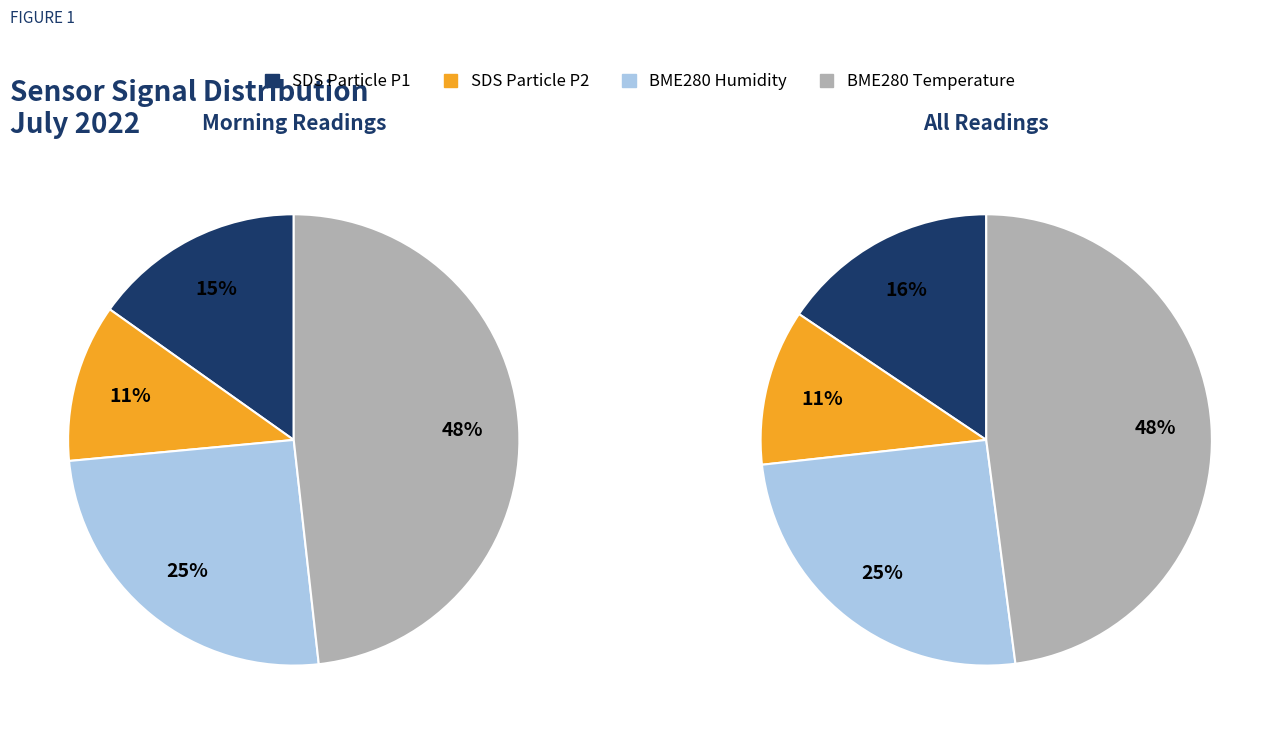

Between 1 and 5, which is larger?

5